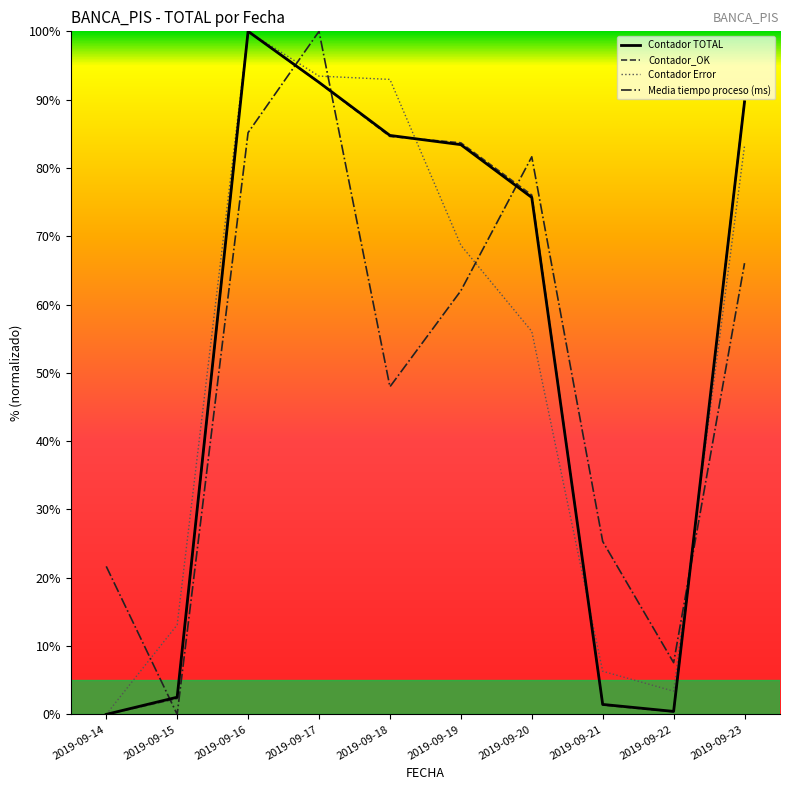

What are all the series names shown in the legend?

Contador TOTAL, Contador_OK, Contador Error, Media tiempo proceso (ms)